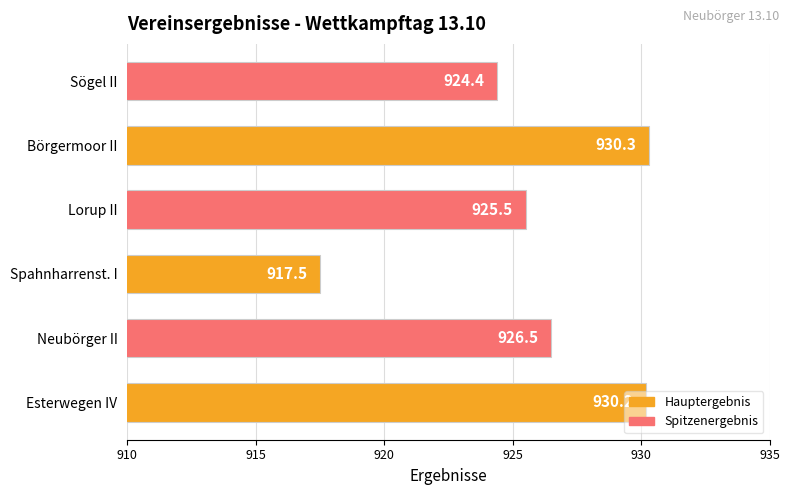

What is the sum of all values?

5554.4